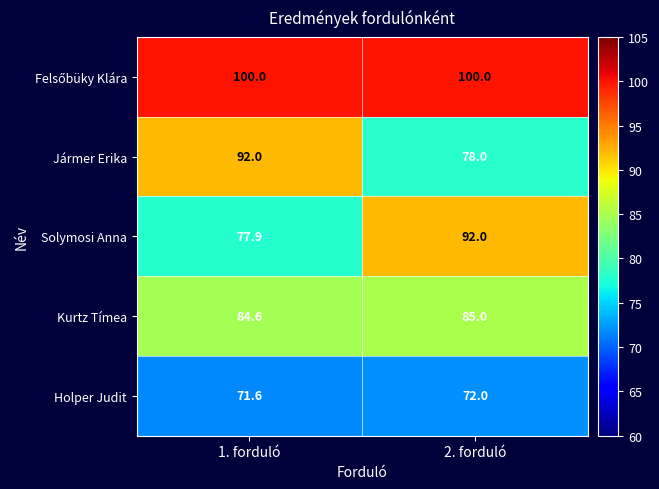

What is the smallest value displayed?

71.6